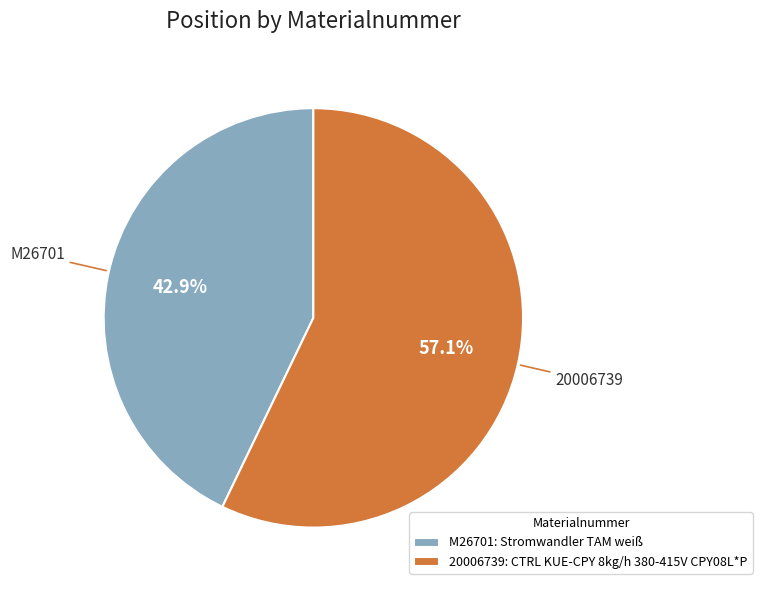

Count the number of slices in the pie.

2